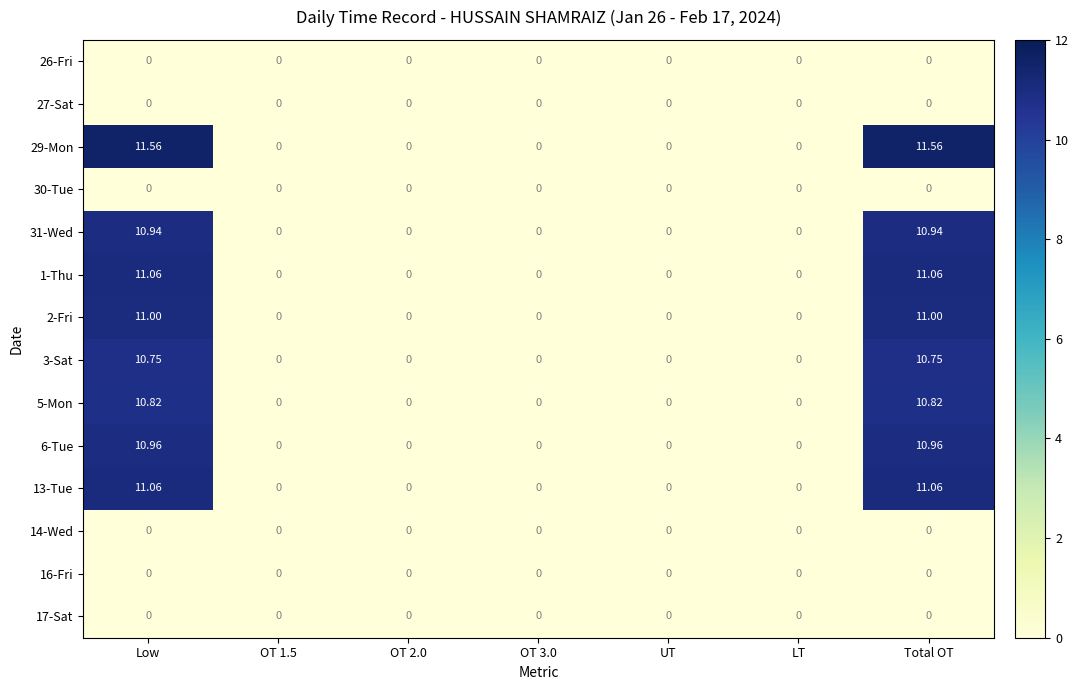

Which series has the largest total across all categories?

29-Mon